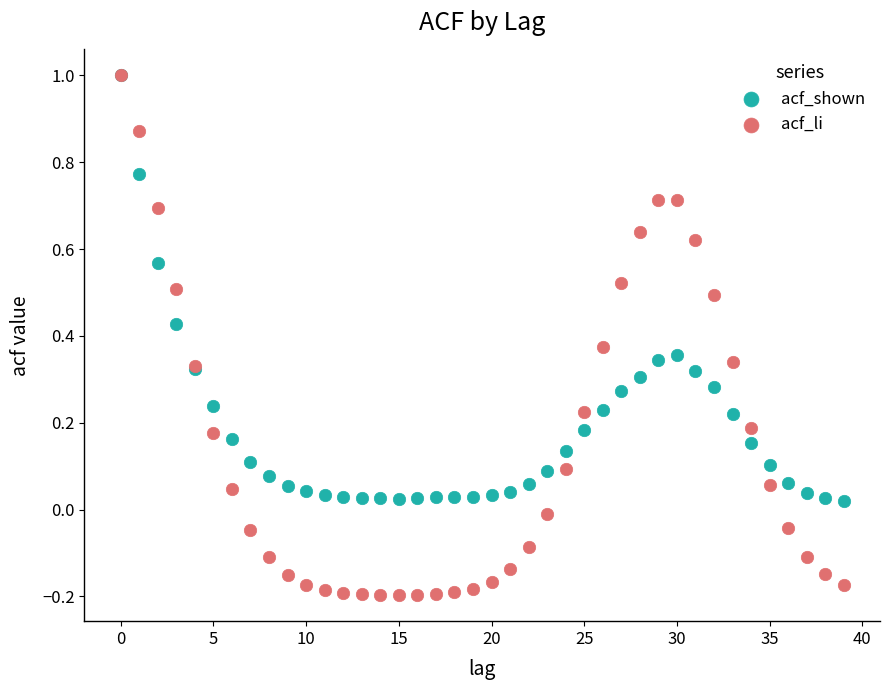

Which series has the widest spread of Y values?

acf_li